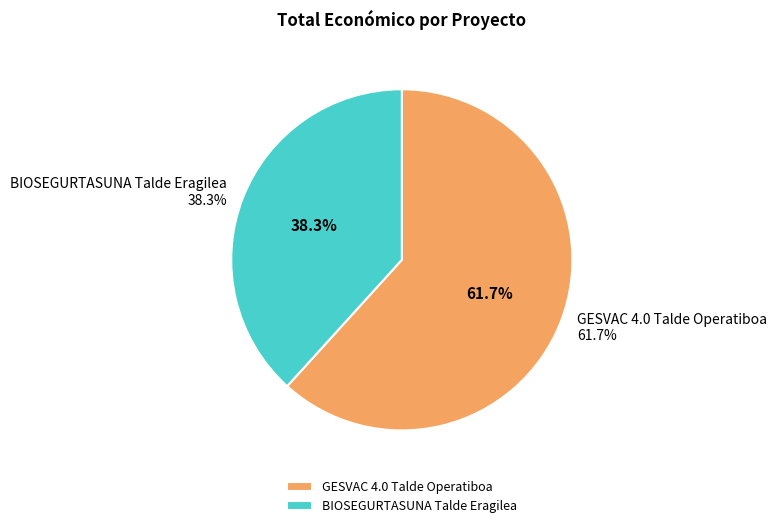

Is it true that GESVAC 4.0 Talde Operatiboa is 62% of the pie?

True